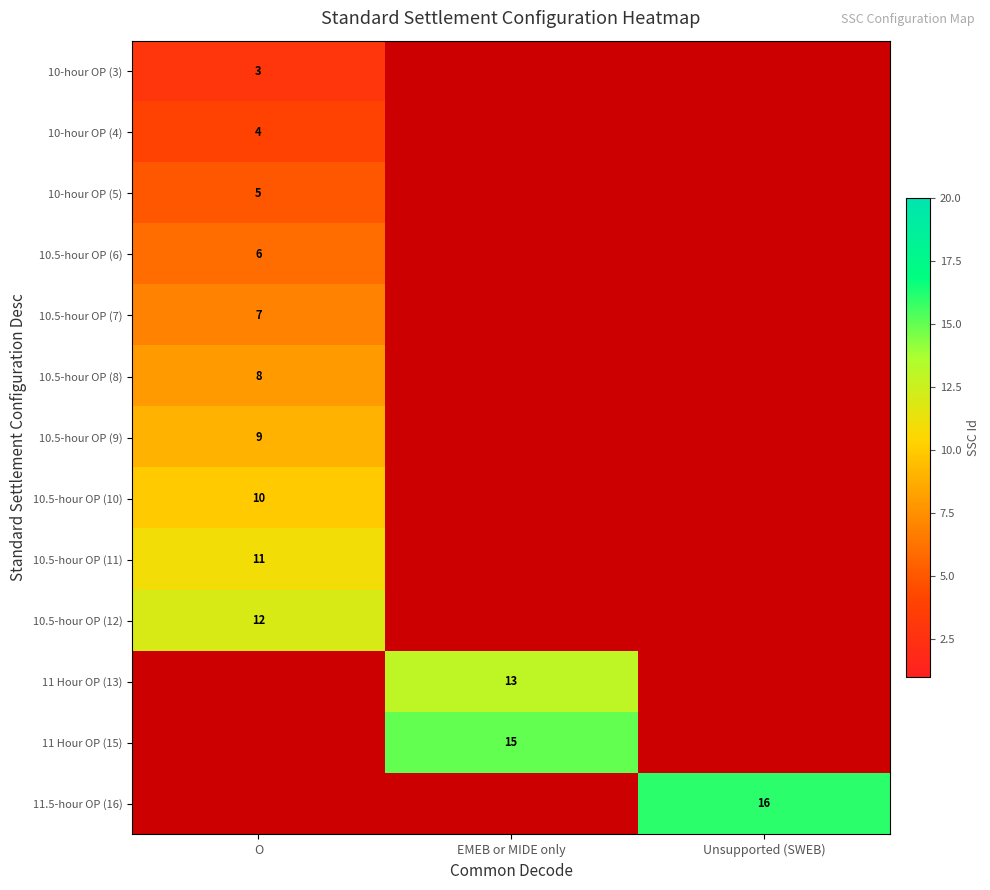

Which has a higher value, O or Unsupported (SWEB)?

Unsupported (SWEB)